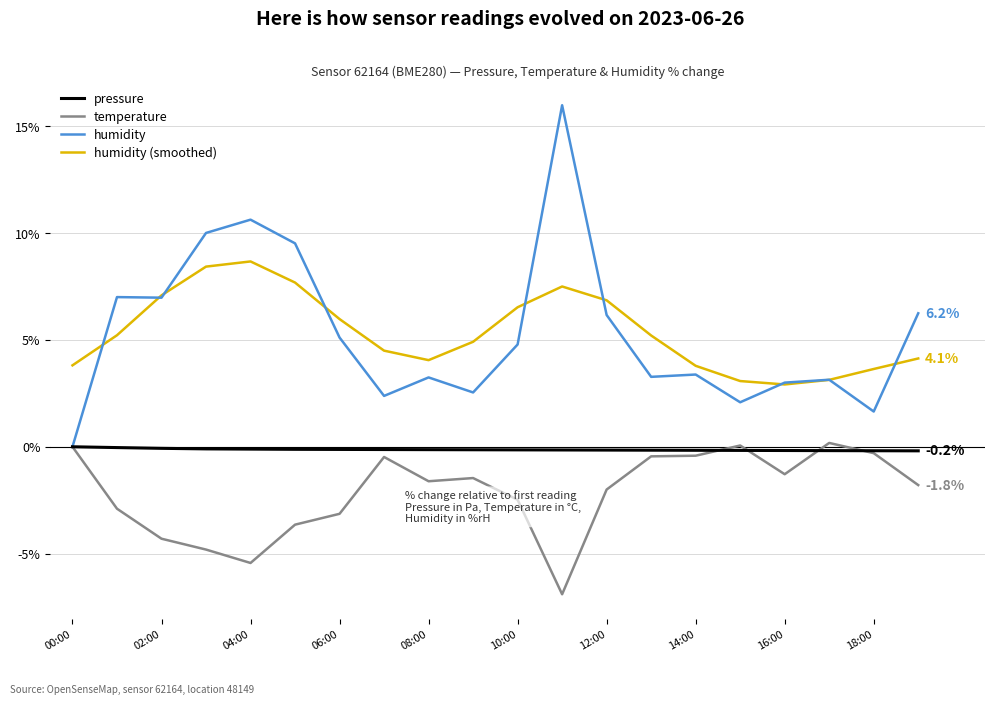

What is the maximum value for temperature?

0.2